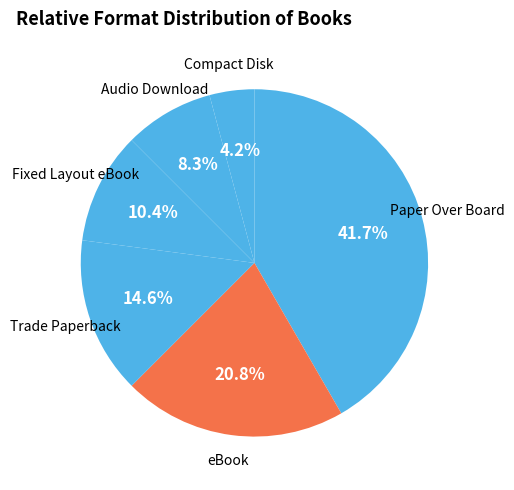

To the nearest percent, what percentage of the pie is Fixed Layout eBook?

10%